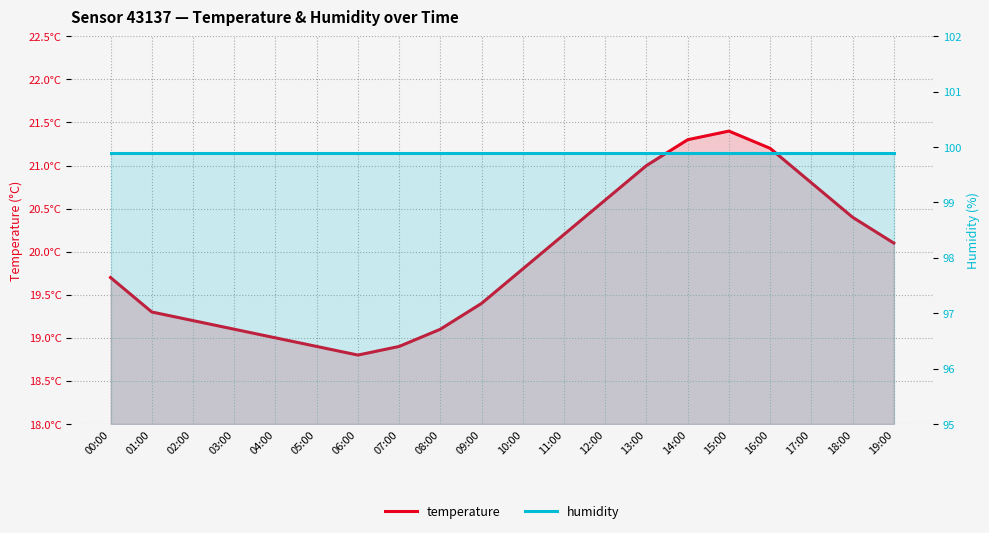

List the series in order of their peak value, lowest first.

temperature, humidity